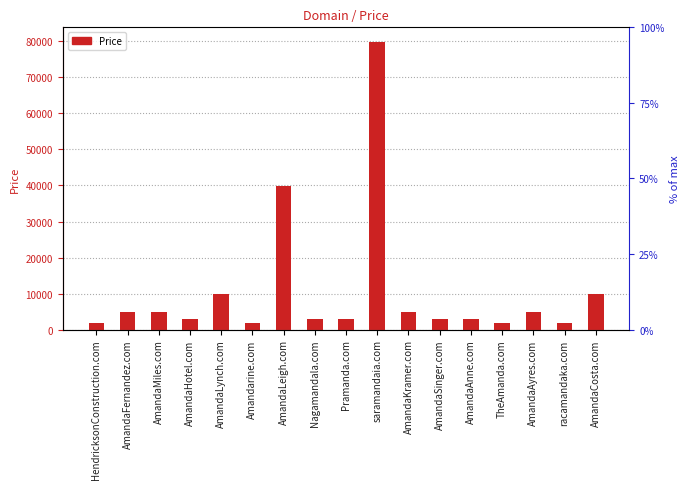

Between AmandaLeigh.com and TheAmanda.com, which is larger?

AmandaLeigh.com